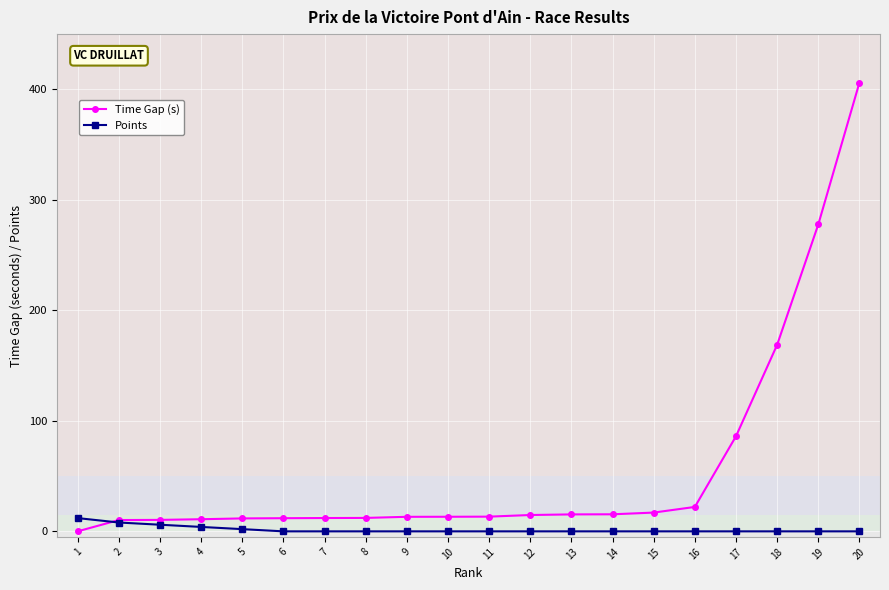

True or false: Points has a value of 0.0 at 18.

True